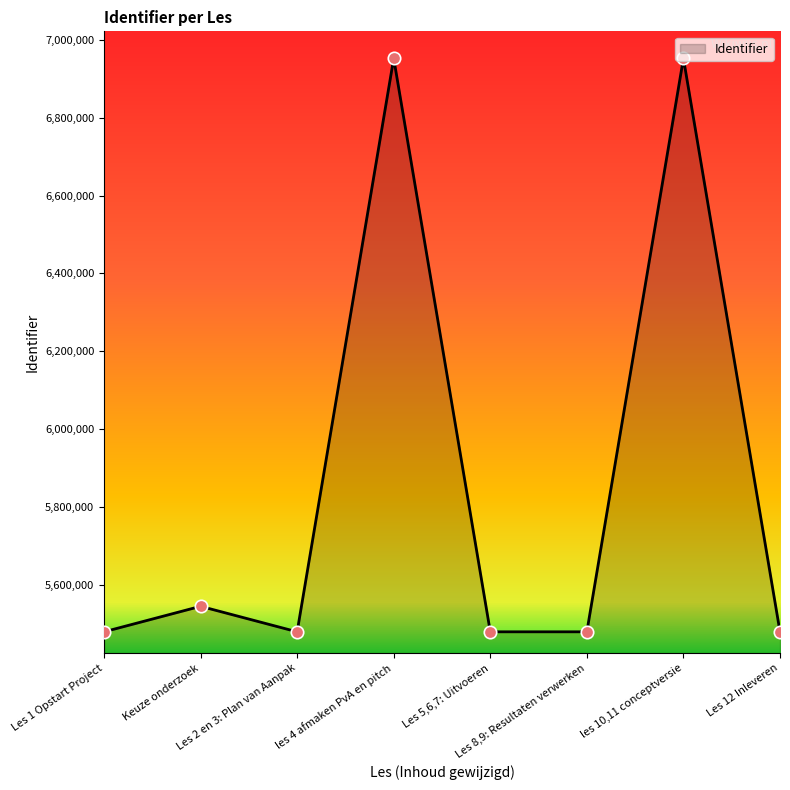

Approximately how many times larger is the value at Keuze onderzoek compared to Les 12 Inleveren?

1.0